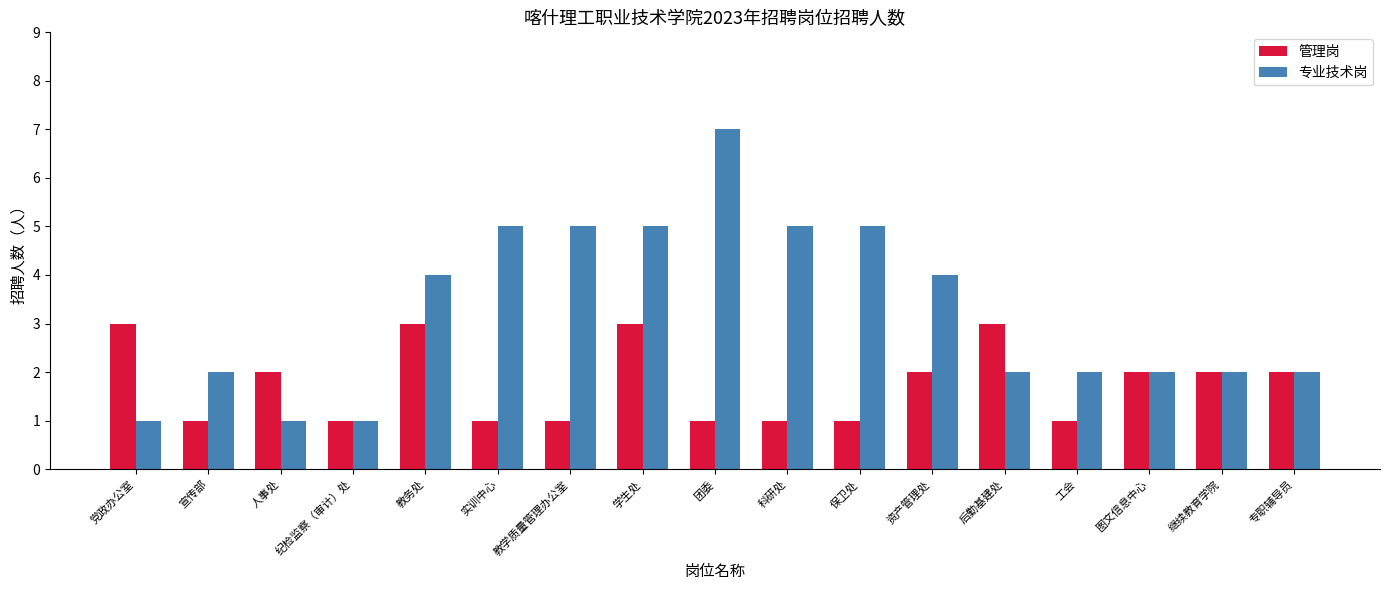

True or false: 专业技术岗 has a value of 2 at 专职辅导员.

True